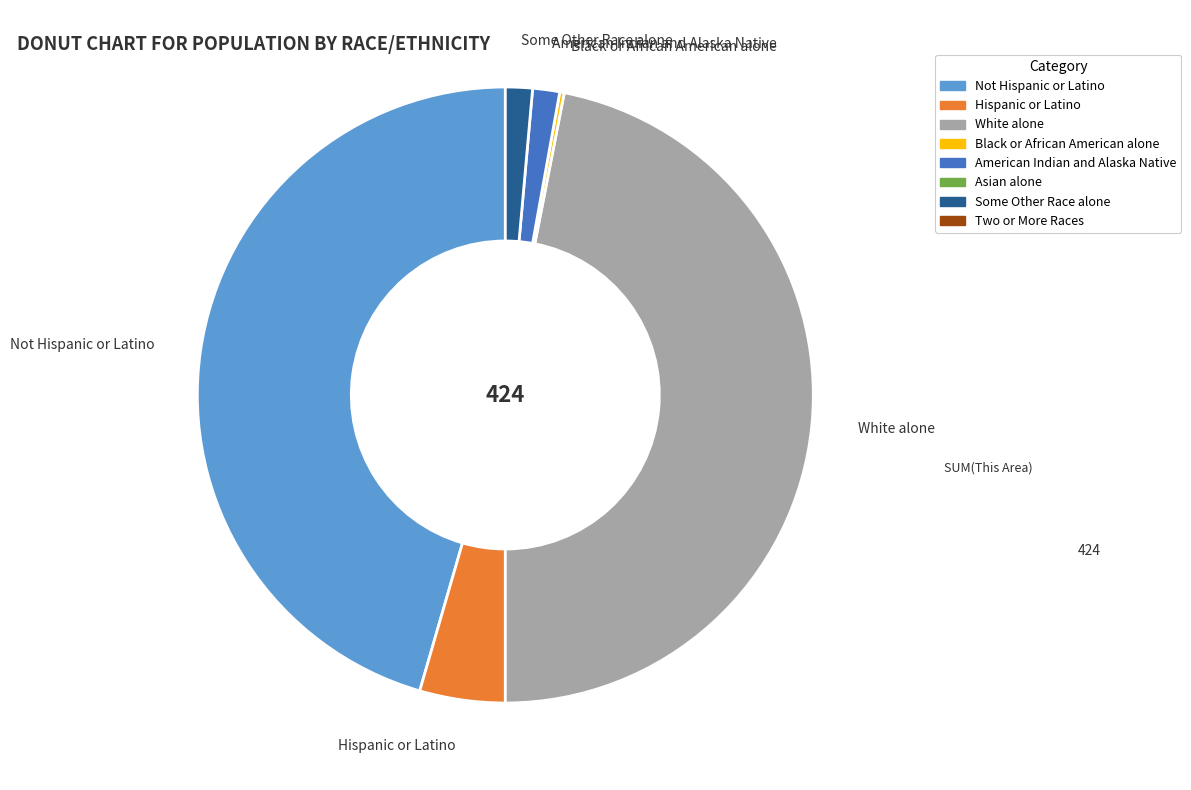

Which slice is the largest?

White alone